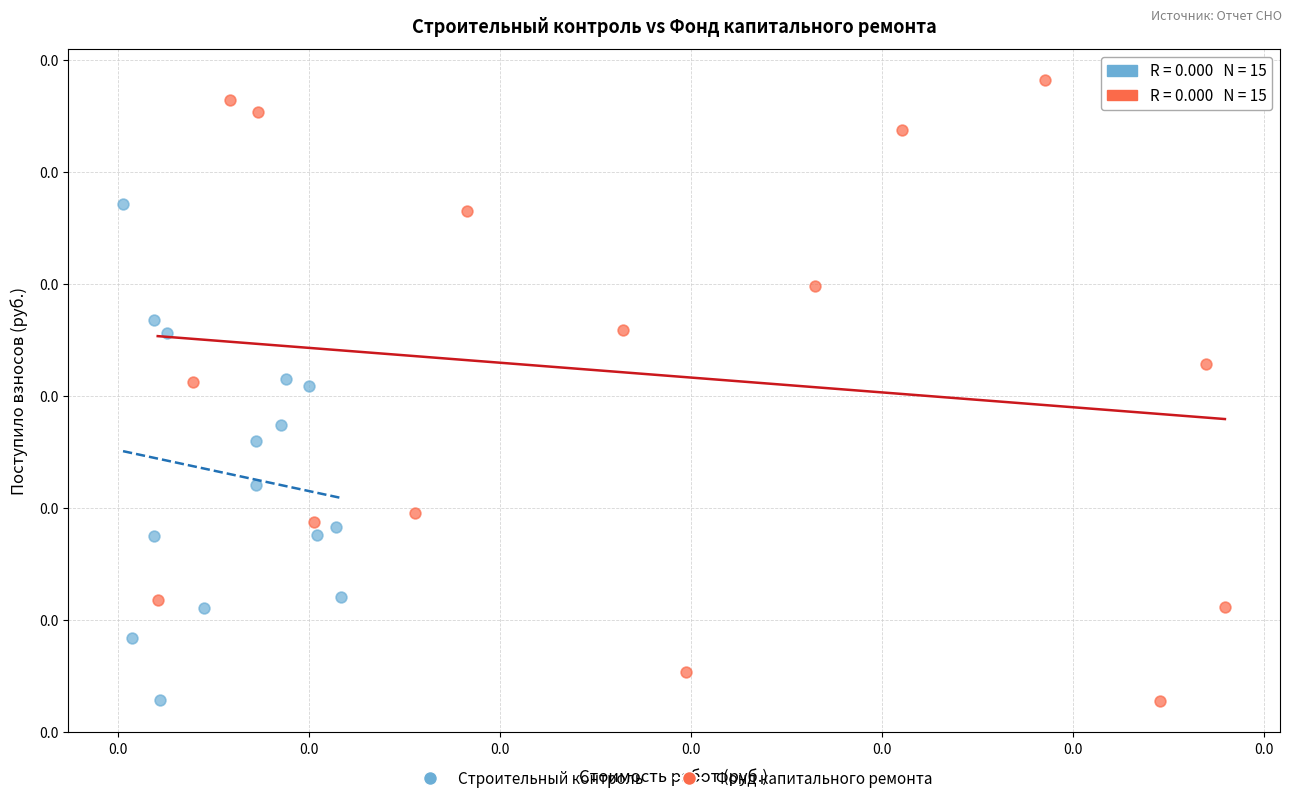

What are all the series names shown in the legend?

Строительный контроль, Фонд капитального ремонта